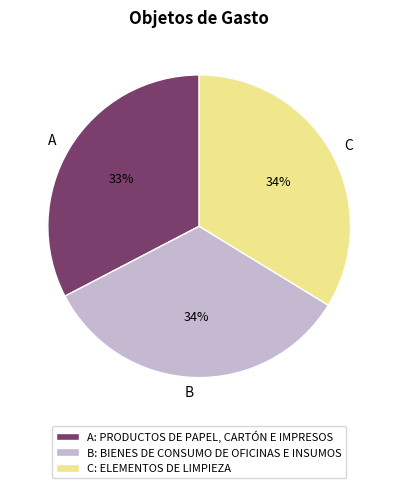

Is it true that A is 25% of the pie?

False